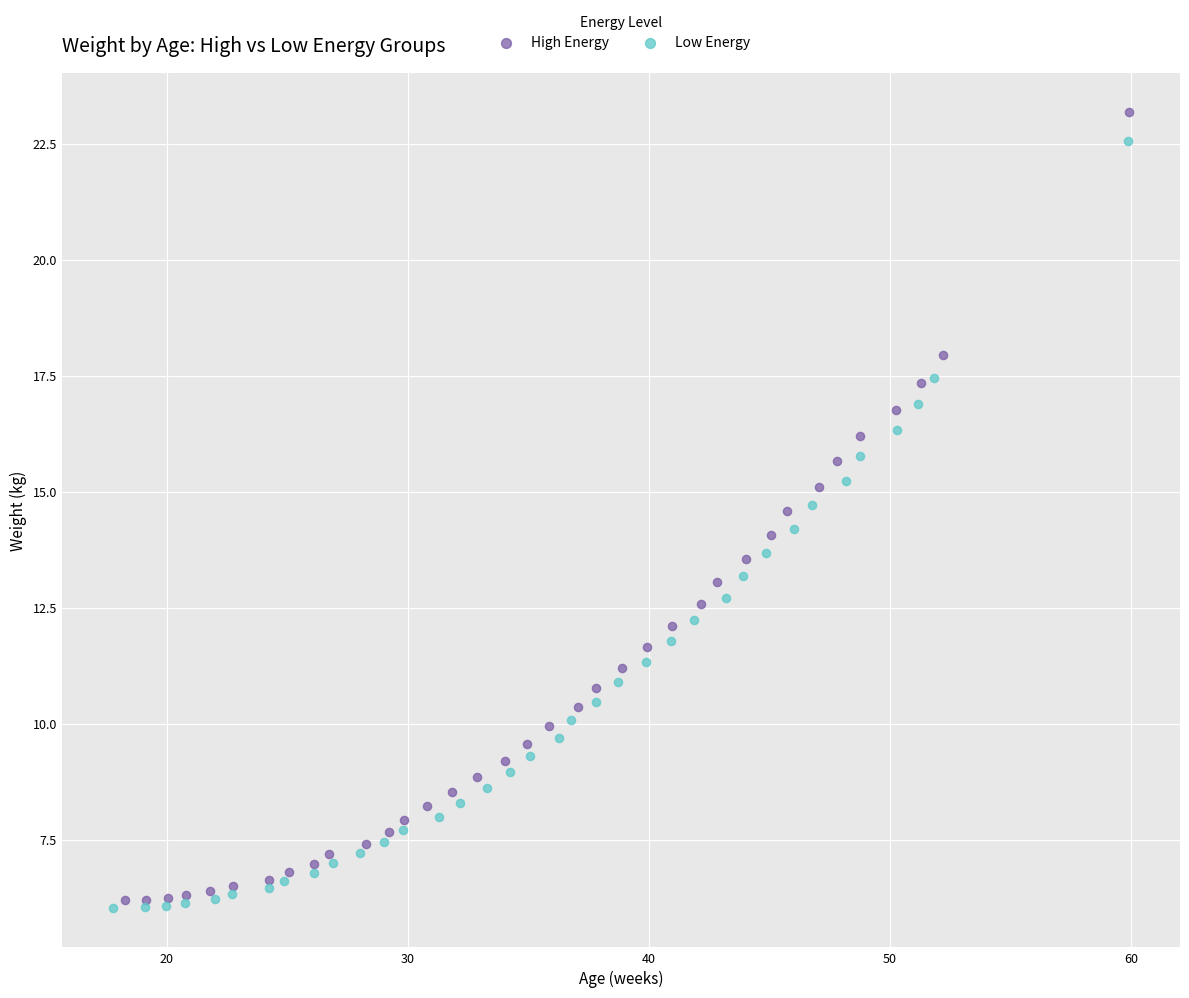

Which series has the widest spread of Y values?

High Energy